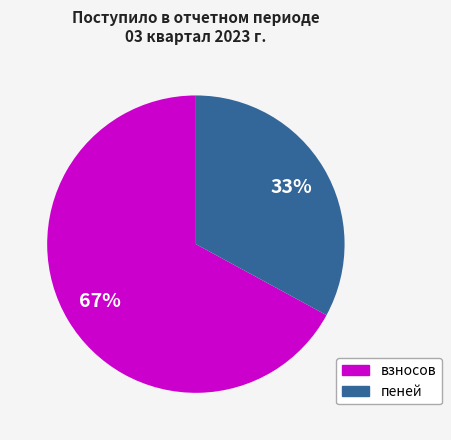

Does any single category account for the majority?

Yes